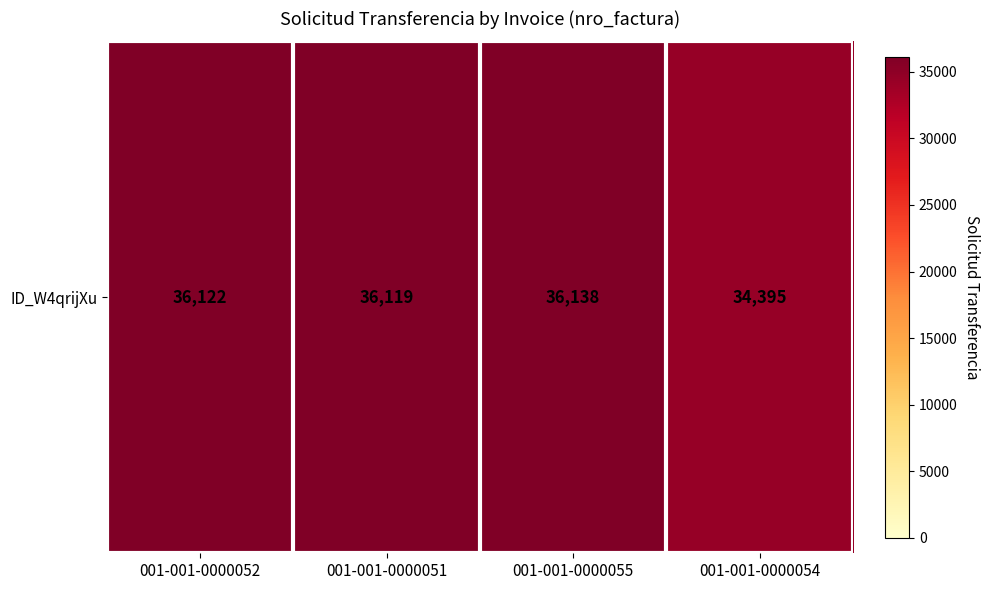

Where does the data first go above 36122?

001-001-0000055